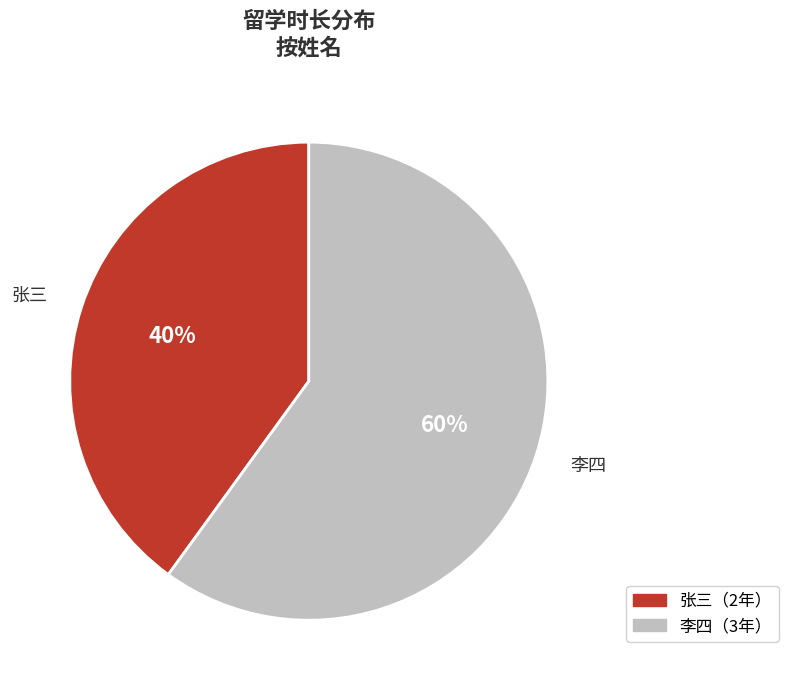

What is the ratio of the value at 李四 to the value at 张三?

1.5